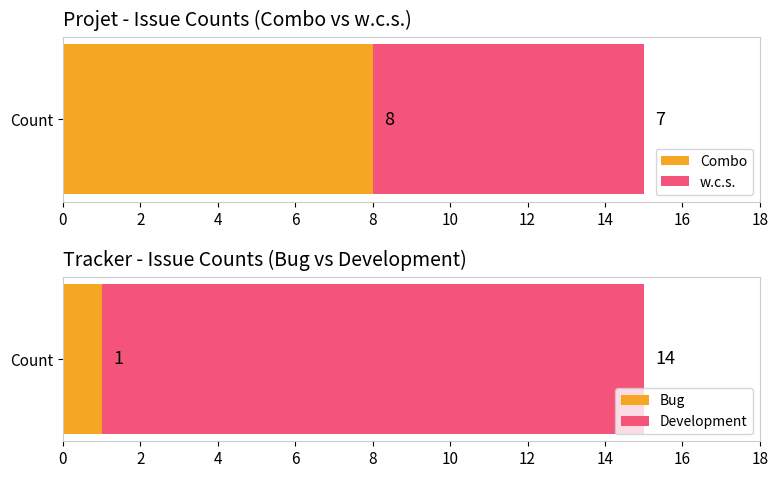

What is the approximate value of Combo at Count?

8